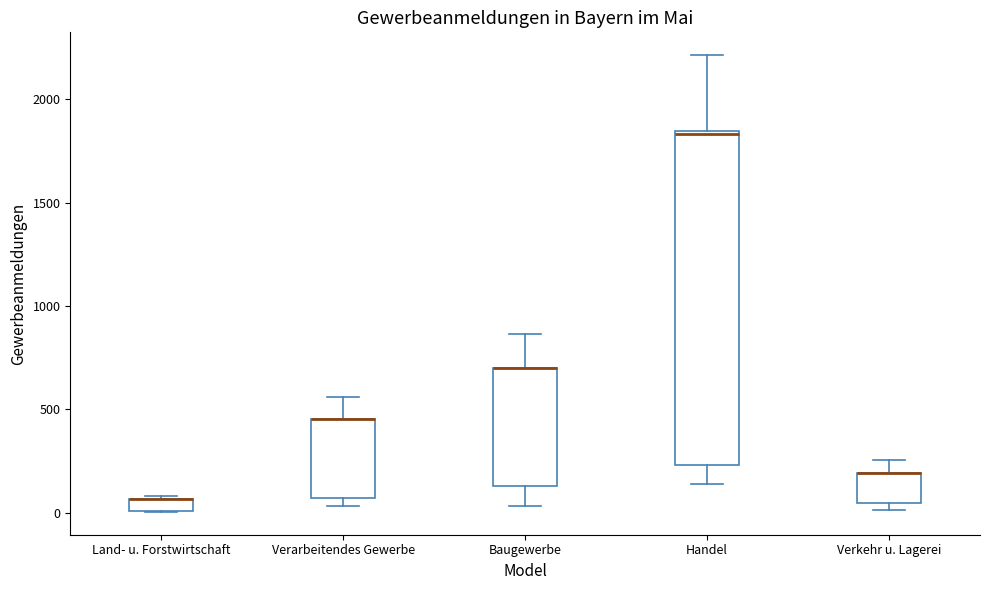

Which box is the tallest, from its lower edge to its upper edge?

Handel